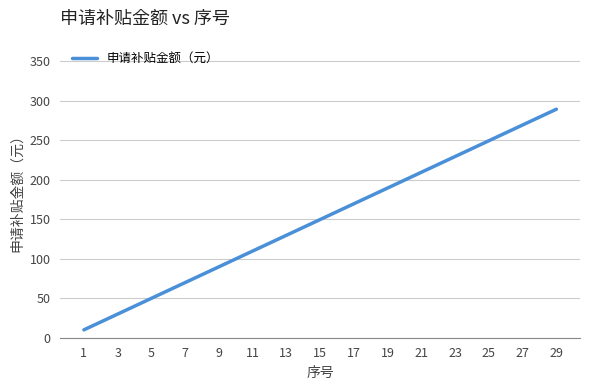

Is it true that the value at 11 is 109.7?

True